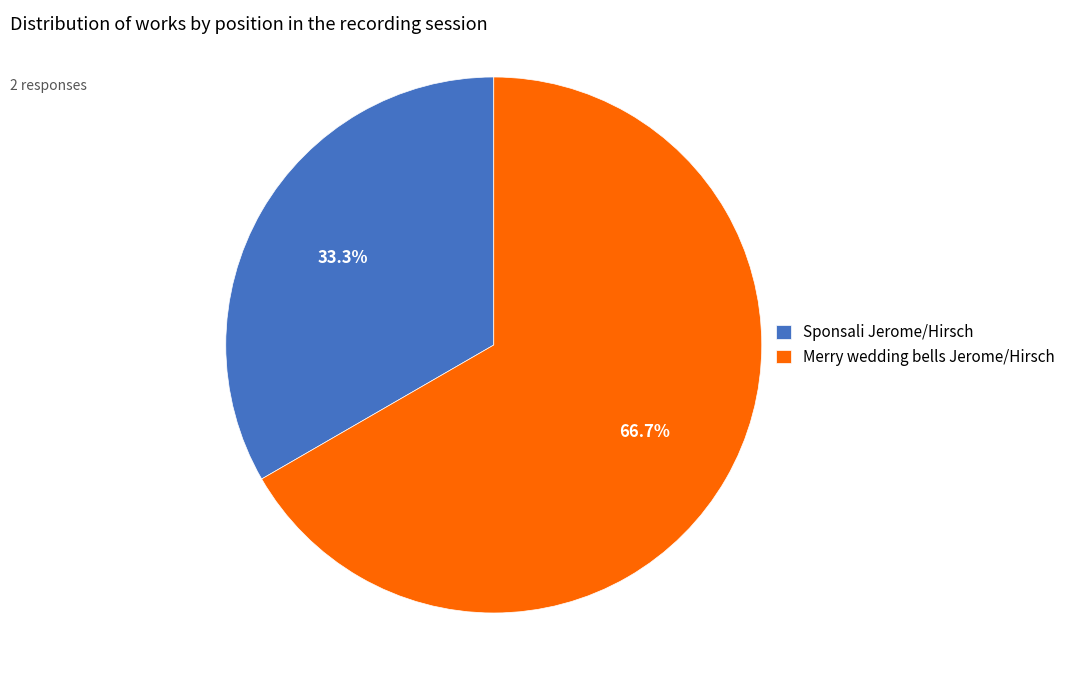

To the nearest percent, what is the difference between the Merry wedding bells Jerome/Hirsch and Sponsali Jerome/Hirsch slice percentages?

33%